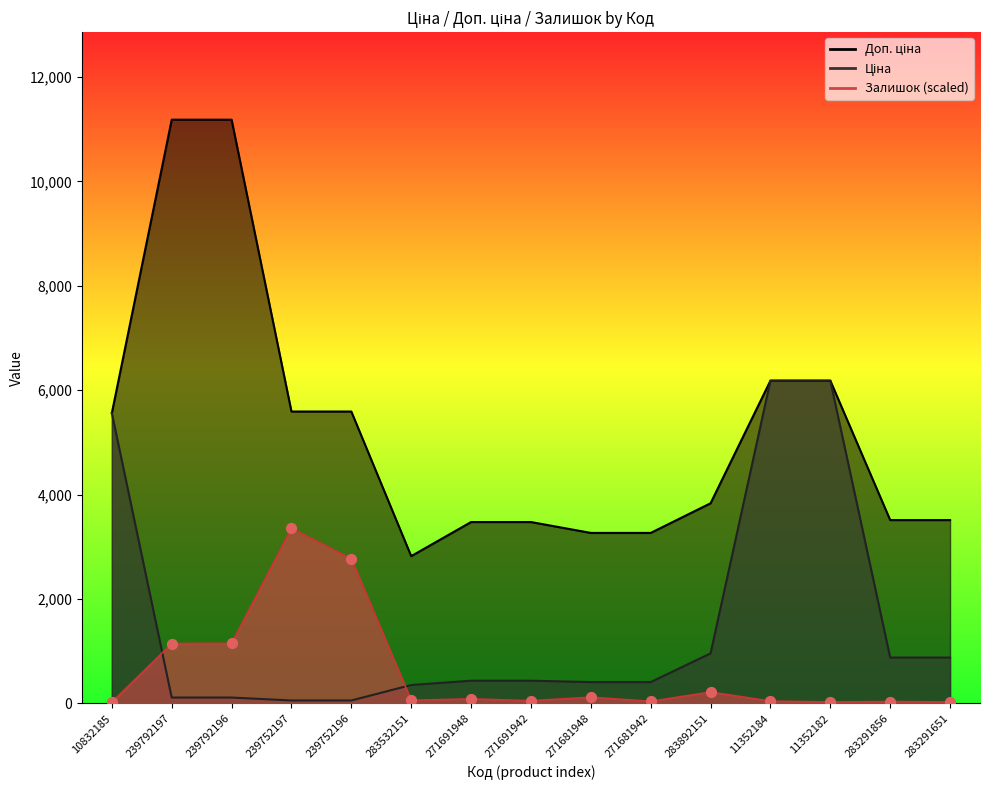

At which category is the sum across all series the highest?

239792196